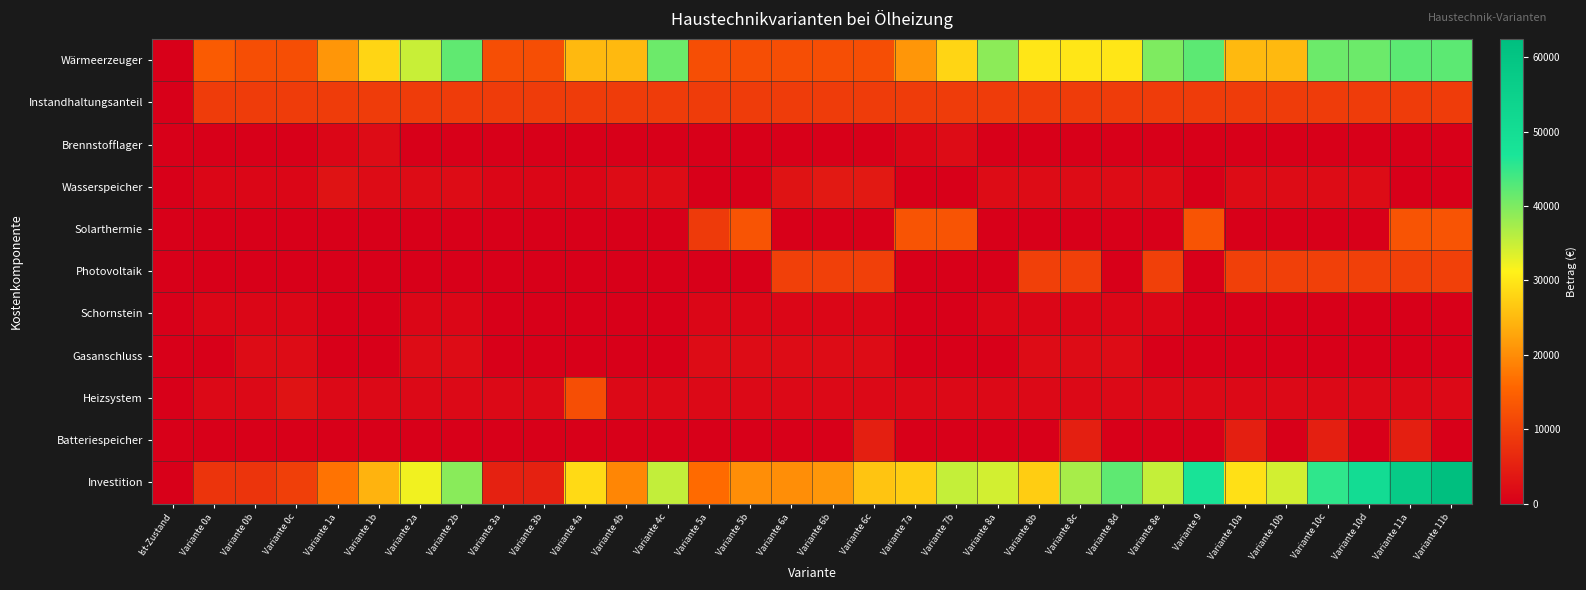

Which series has the widest spread of values?

Investition